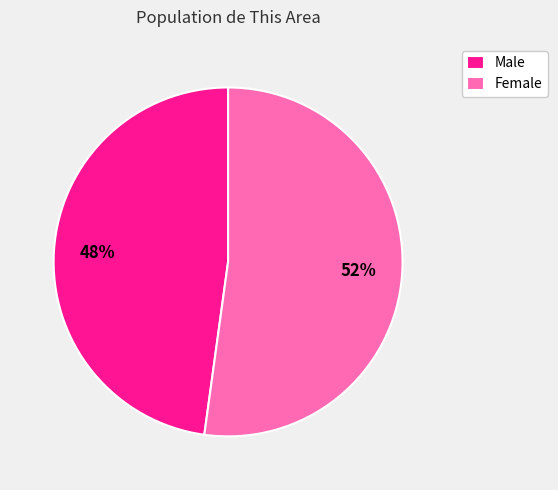

How many segments does this pie chart have?

2